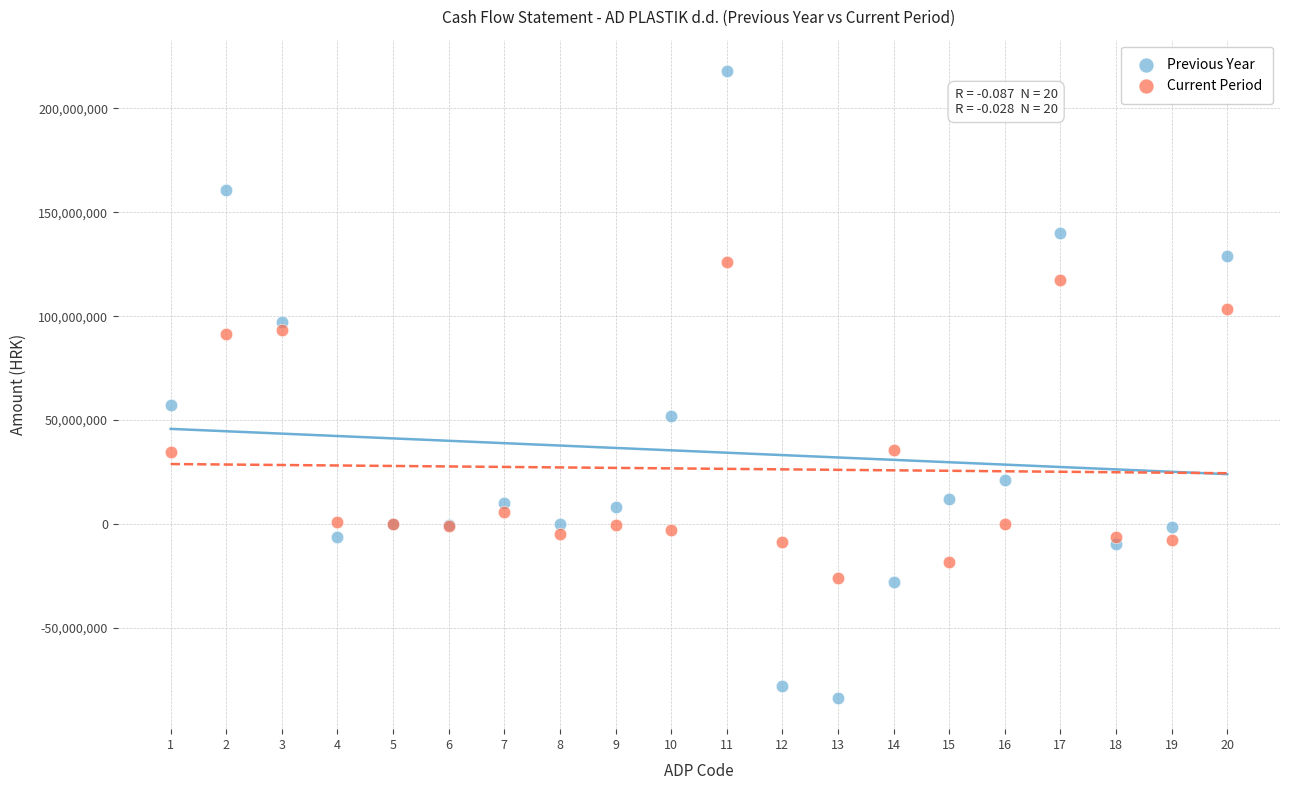

In the Previous Year series, what Y value is closest to 67179389?

57368223